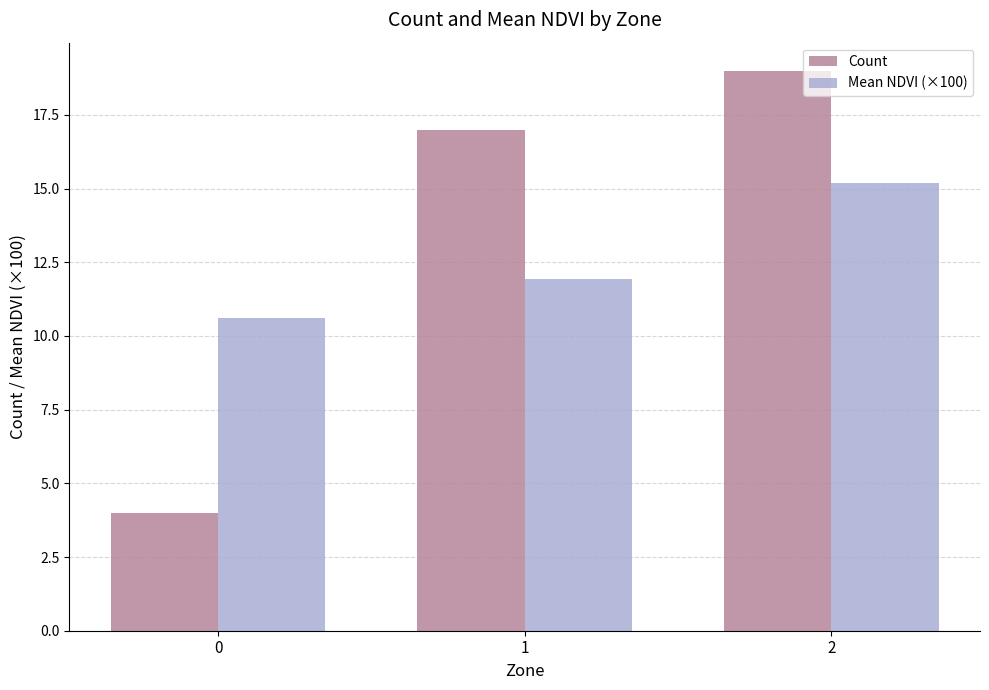

How many Count values are between 4 and 19?

3